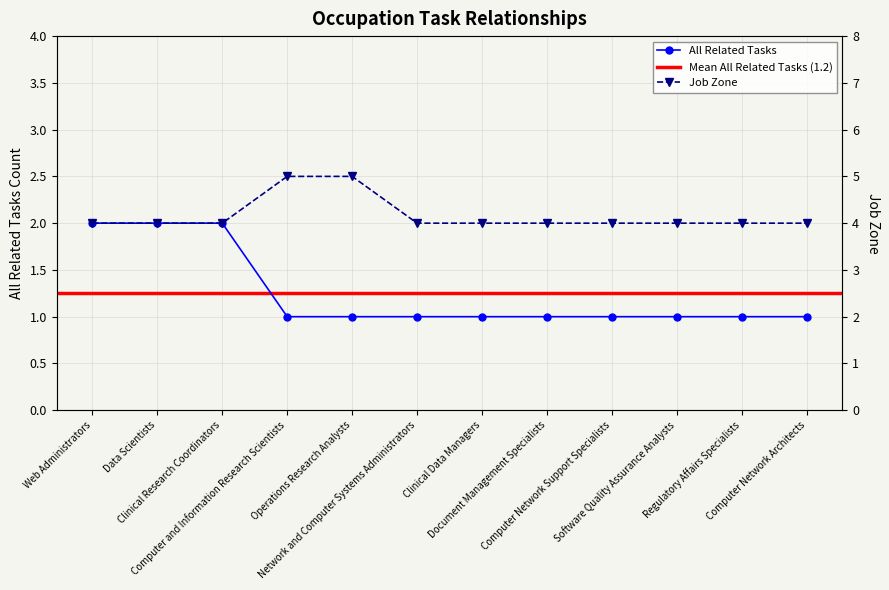

How many data points does each series have?

12